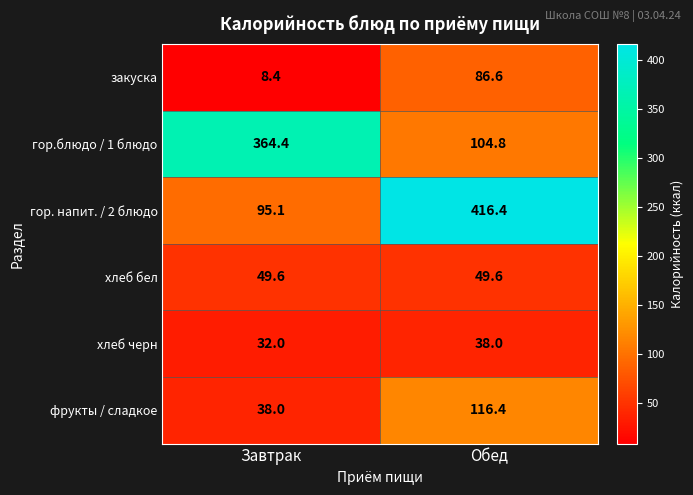

What is the total value across all series at Завтрак?

587.5